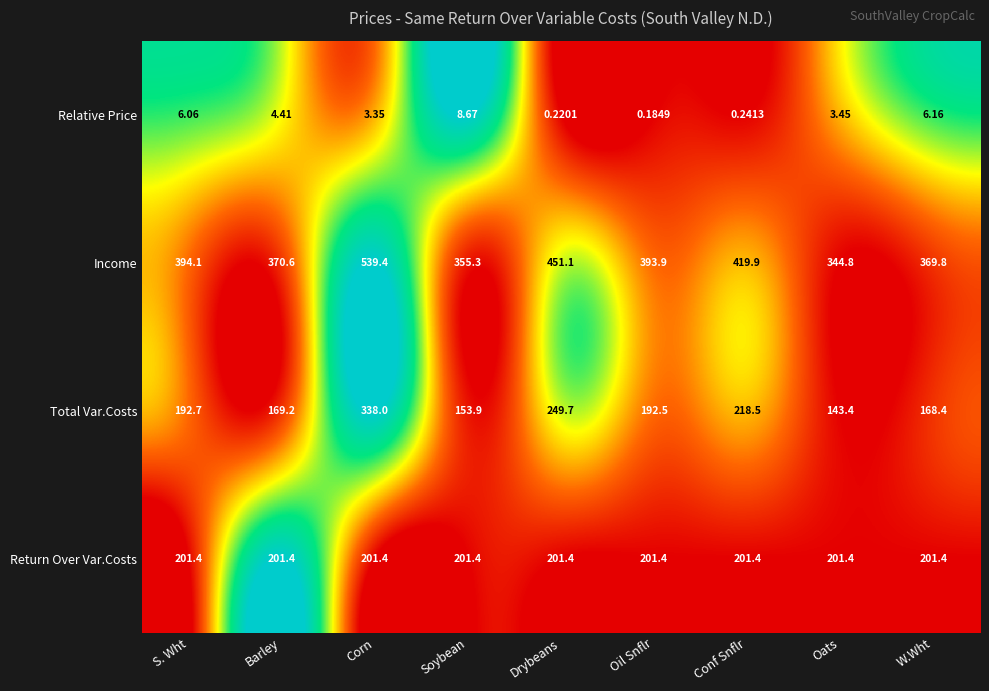

Where does the Total Var.Costs series first go above 192?

S. Wht